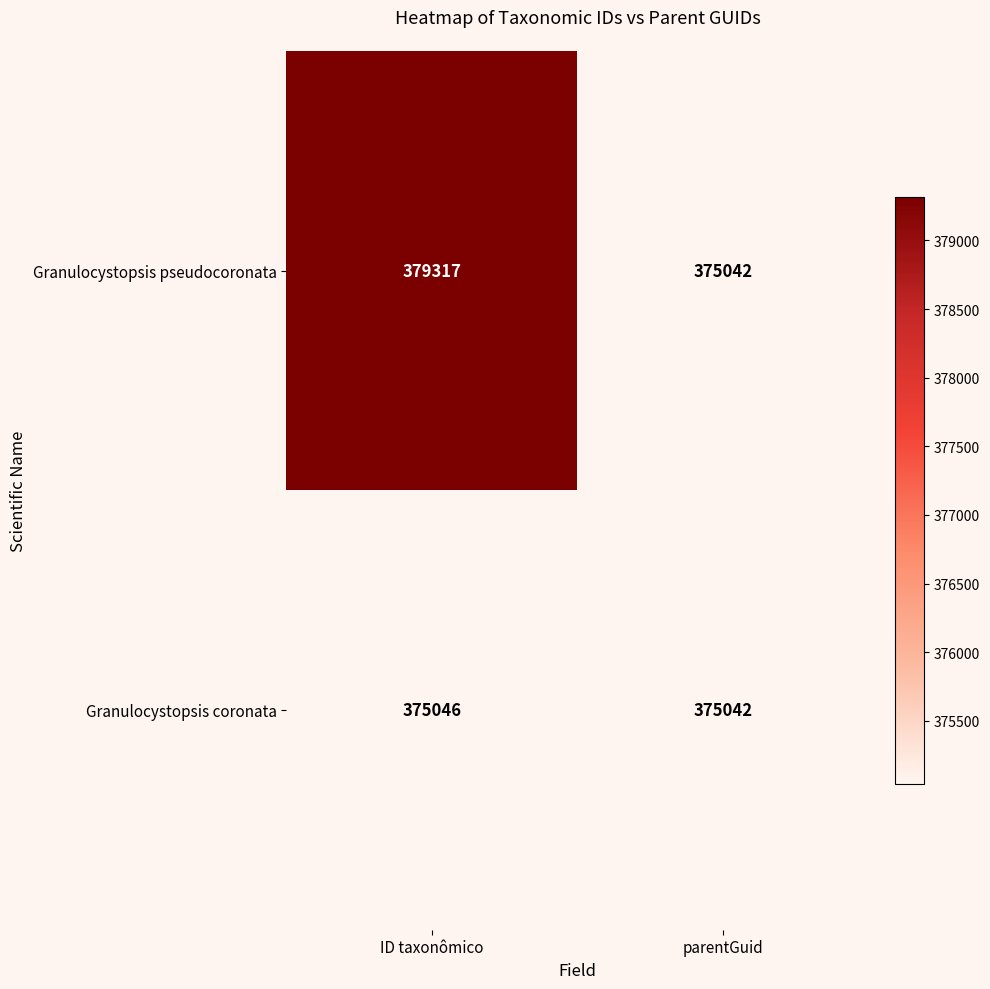

At which label is Granulocystopsis pseudocoronata closest to 377179?

parentGuid